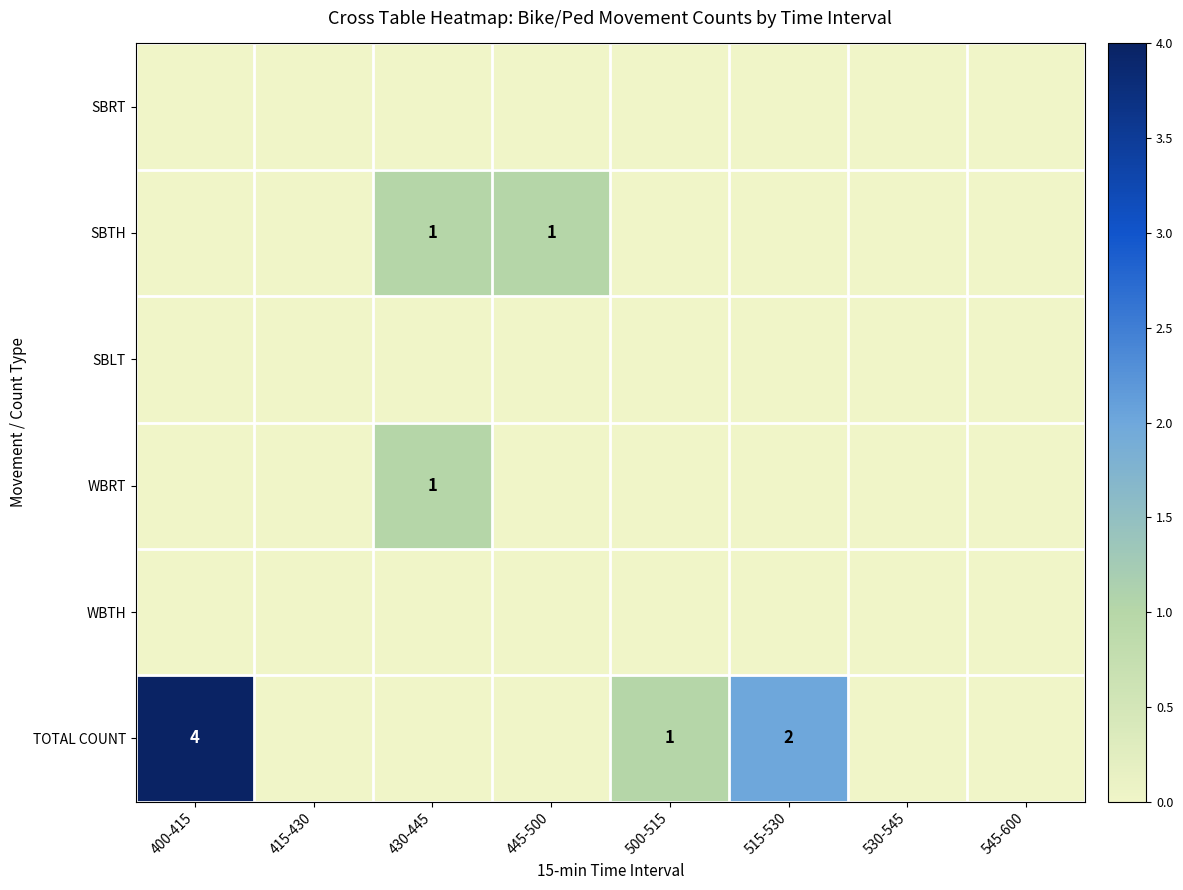

At which category is the sum across all series the highest?

400-415